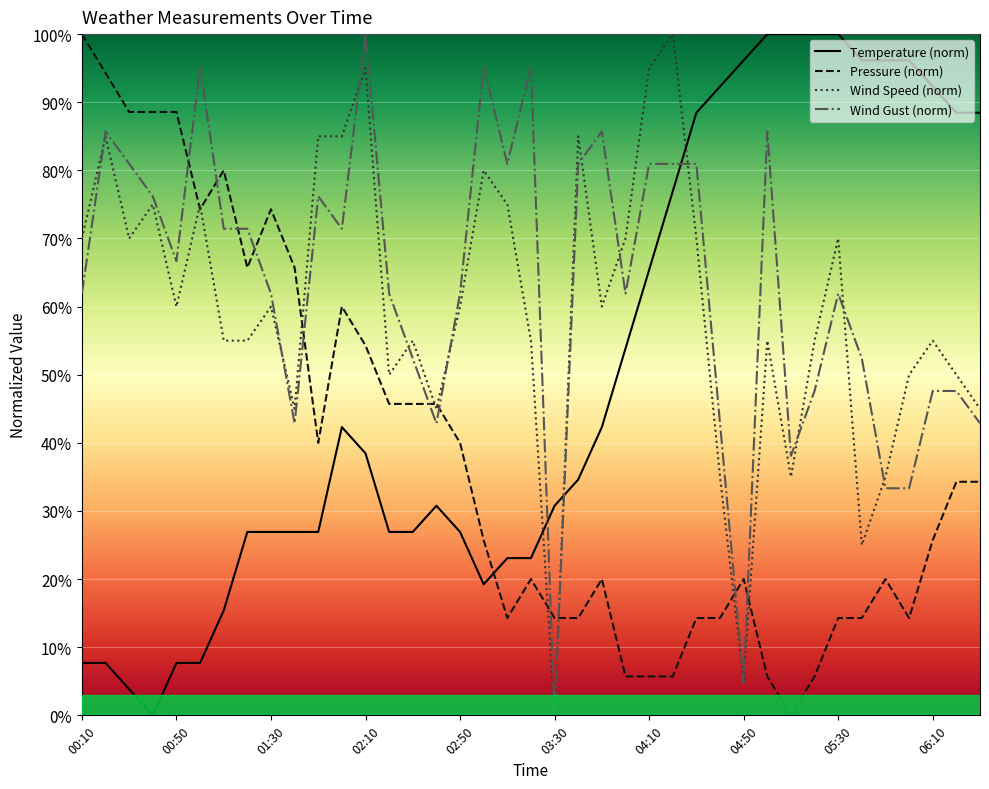

Where is the first local minimum for Wind Gust?

00:50